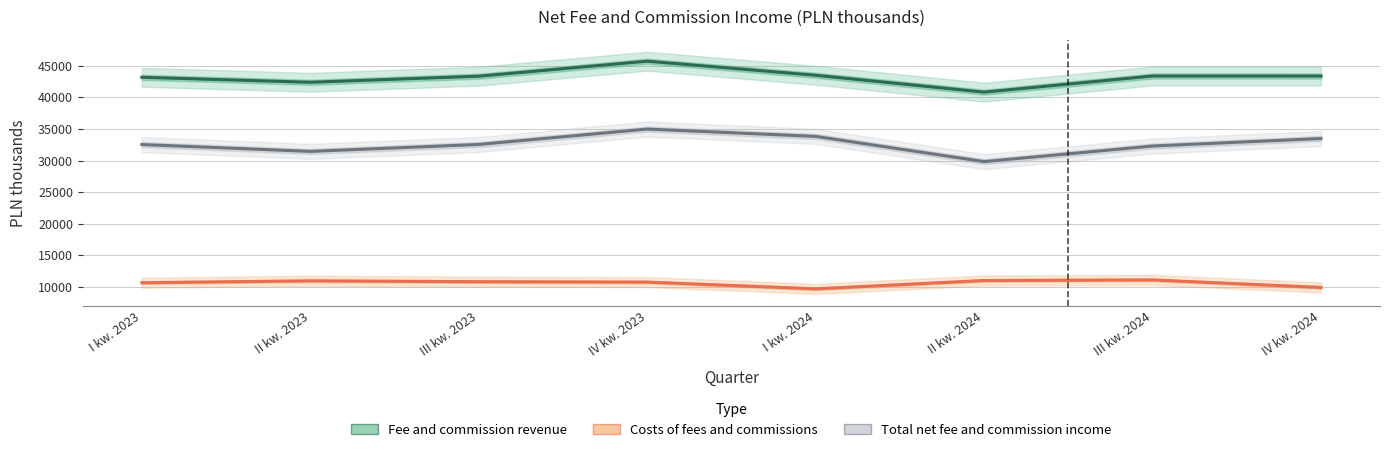

True or false: Fee and commission revenue has more than 0 points higher than both neighbors.

True